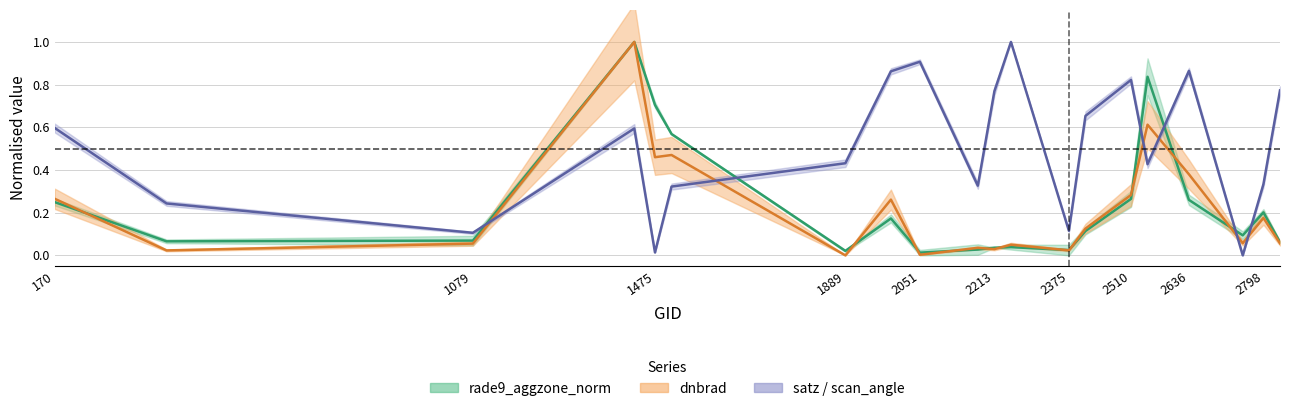

Which has a higher value, 2798 or 2753?

2798